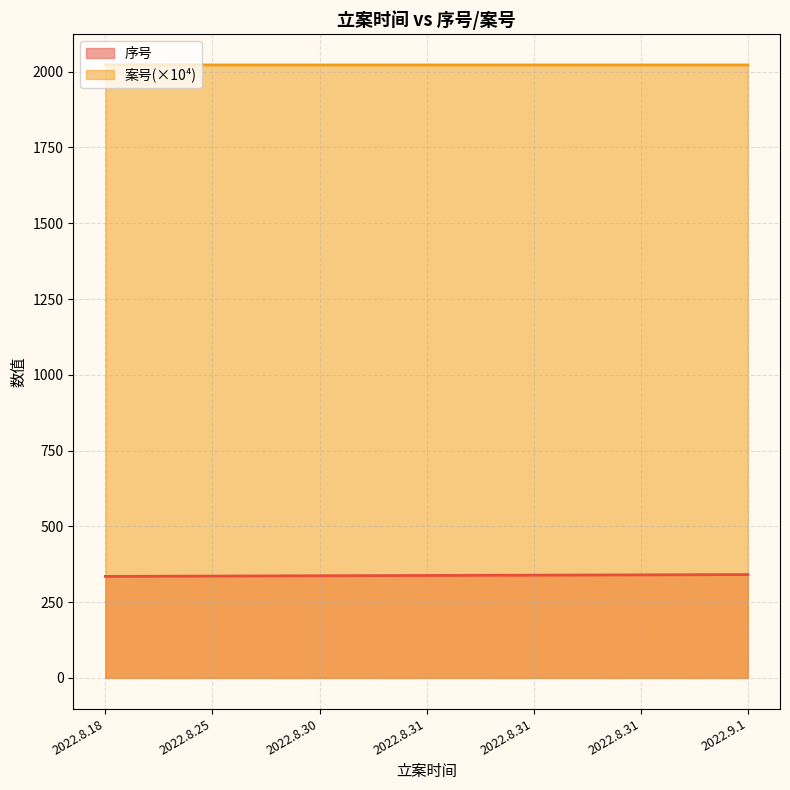

Which series changed the most between 2022.8.25 and 2022.9.1?

序号